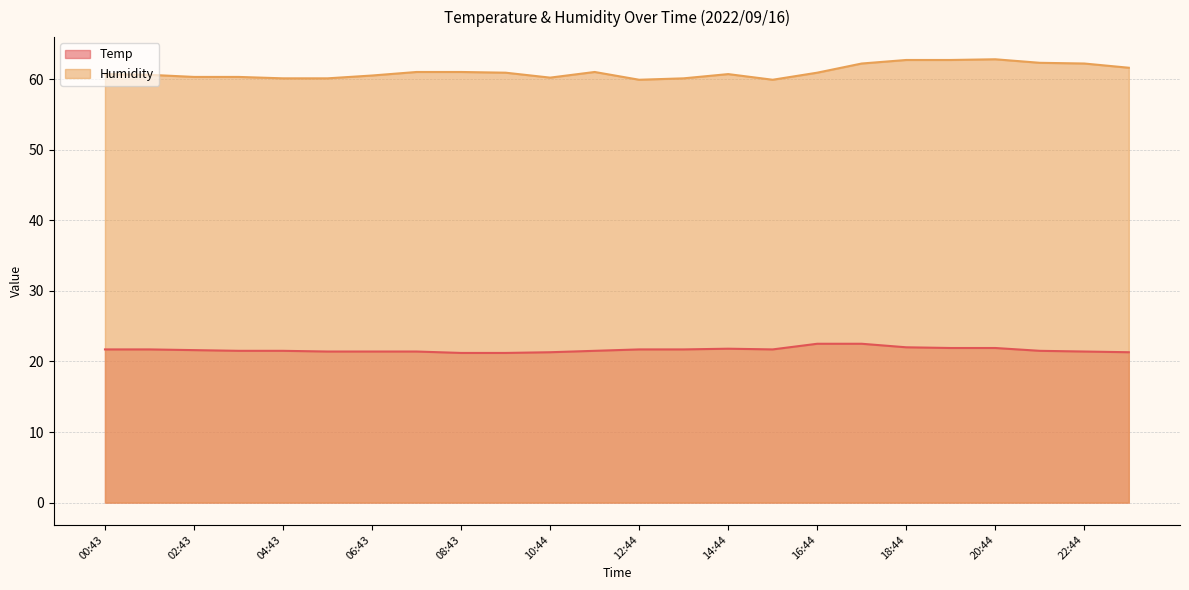

True or false: Humidity and Temp intersect in this chart.

False